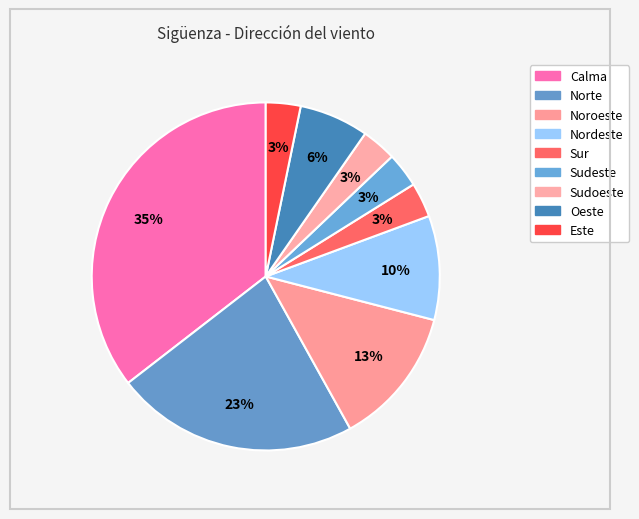

Which slice is the largest?

Calma